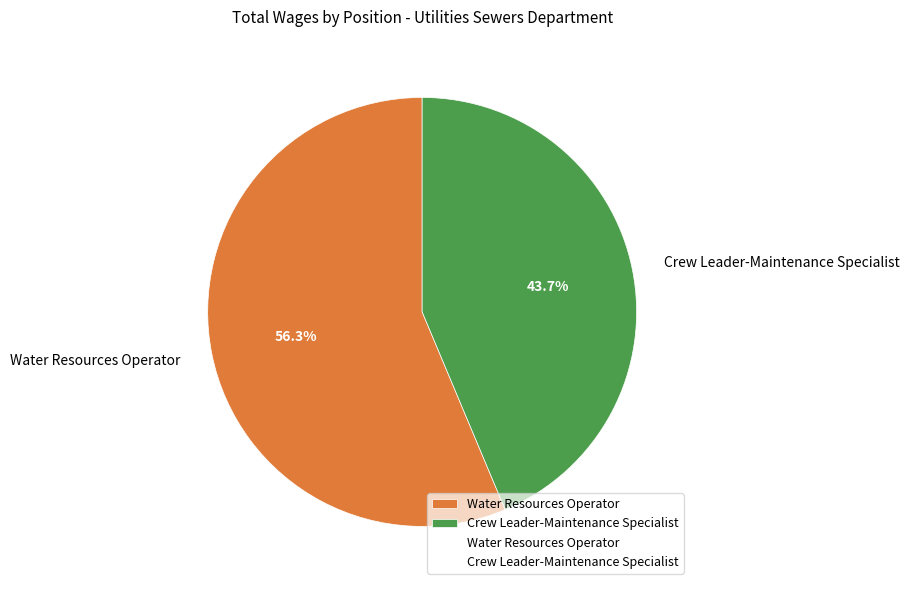

What is the ratio of the value at Crew Leader-Maintenance Specialist to the value at Water Resources Operator?

0.8